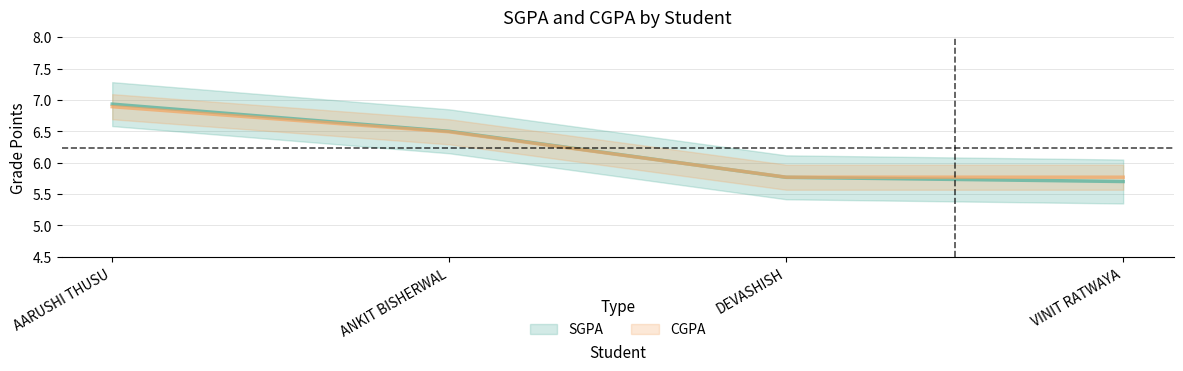

Rank the series by their average value, from lowest to highest.

SGPA, CGPA